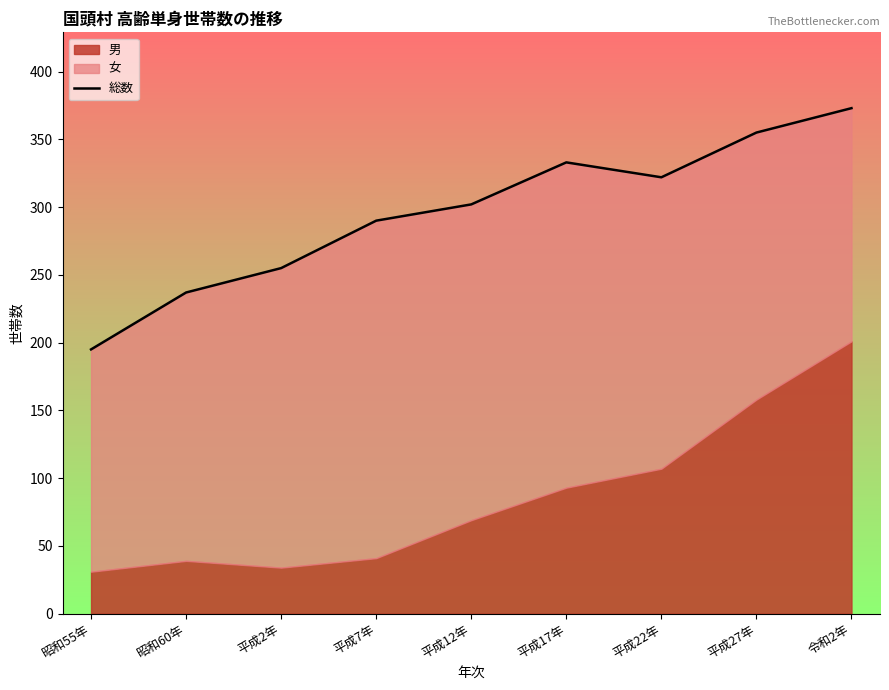

Reading left to right, transcribe all the data shown in this chart.

昭和55年=195	昭和60年=237	平成2年=255	平成7年=290	平成12年=302	平成17年=333	平成22年=322	平成27年=355	令和2年=373